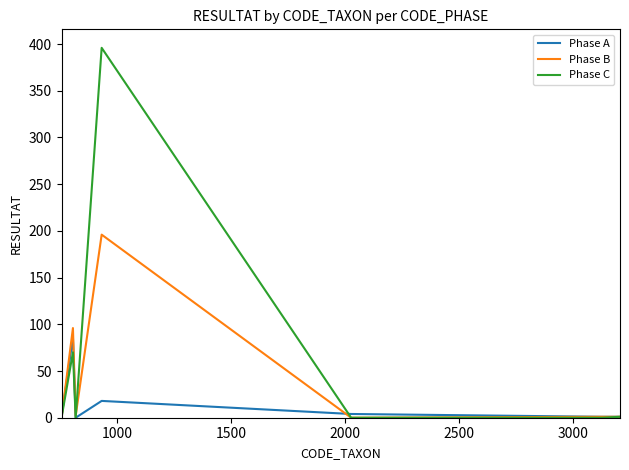

What are all the series names shown in the legend?

Phase A, Phase B, Phase C